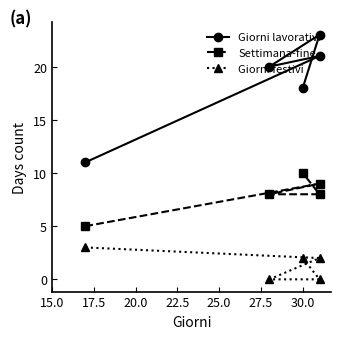

True or false: Giorni festivi has a value of 1 at 30.0.

False